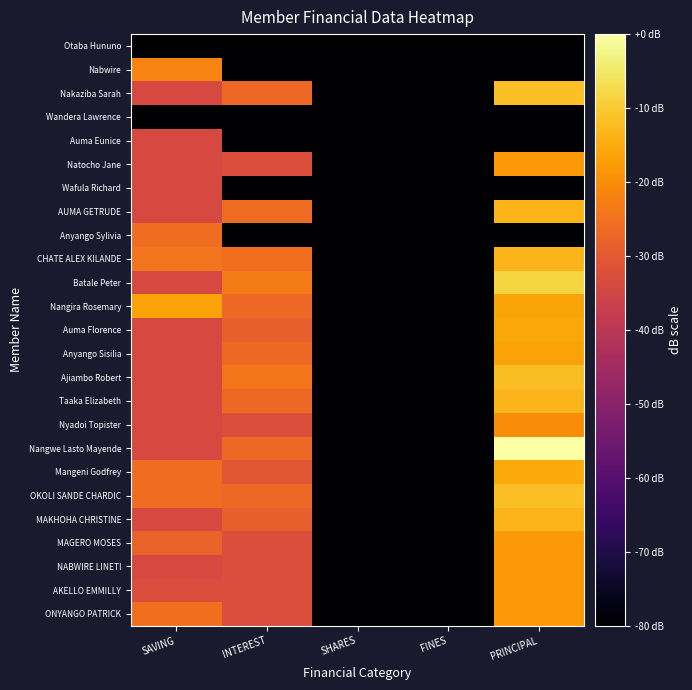

Reading left to right, what are all the values shown in this chart?

Otaba Hununo: SAVING=-219.9	INTEREST=-219.9	SHARES=-219.9	FINES=-219.9	PRINCIPAL=-219.9
Nabwire: SAVING=-21.8	INTEREST=-219.9	SHARES=-219.9	FINES=-219.9	PRINCIPAL=-219.9
Nakaziba Sarah: SAVING=-33.9	INTEREST=-26.8	SHARES=-219.9	FINES=-219.9	PRINCIPAL=-11.8
Wandera Lawrence: SAVING=-219.9	INTEREST=-219.9	SHARES=-219.9	FINES=-219.9	PRINCIPAL=-219.9
Auma Eunice: SAVING=-33.9	INTEREST=-219.9	SHARES=-219.9	FINES=-219.9	PRINCIPAL=-219.9
Natocho Jane: SAVING=-33.9	INTEREST=-32.7	SHARES=-219.9	FINES=-219.9	PRINCIPAL=-17.8
Wafula Richard: SAVING=-33.9	INTEREST=-219.9	SHARES=-219.9	FINES=-219.9	PRINCIPAL=-219.9
AUMA GETRUDE: SAVING=-33.9	INTEREST=-26.1	SHARES=-219.9	FINES=-219.9	PRINCIPAL=-13.7
Anyango Sylivia: SAVING=-25.9	INTEREST=-219.9	SHARES=-219.9	FINES=-219.9	PRINCIPAL=-219.9
CHATE ALEX KILANDE: SAVING=-24.5	INTEREST=-25.4	SHARES=-219.9	FINES=-219.9	PRINCIPAL=-13.1
Batale Peter: SAVING=-33.9	INTEREST=-23.2	SHARES=-219.9	FINES=-219.9	PRINCIPAL=-8.4
Nangira Rosemary: SAVING=-16.4	INTEREST=-26.8	SHARES=-219.9	FINES=-219.9	PRINCIPAL=-16.1
Auma Florence: SAVING=-33.9	INTEREST=-28.5	SHARES=-219.9	FINES=-219.9	PRINCIPAL=-15.7
Anyango Sisilia: SAVING=-33.9	INTEREST=-26.8	SHARES=-219.9	FINES=-219.9	PRINCIPAL=-16.4
Ajiambo Robert: SAVING=-33.9	INTEREST=-24.3	SHARES=-219.9	FINES=-219.9	PRINCIPAL=-11.9
Taaka Elizabeth: SAVING=-33.9	INTEREST=-26.8	SHARES=-219.9	FINES=-219.9	PRINCIPAL=-13.2
Nyadoi Topister: SAVING=-33.9	INTEREST=-32.7	SHARES=-219.9	FINES=-219.9	PRINCIPAL=-20.2
Nangwe Lasto Mayende: SAVING=-33.9	INTEREST=-26.8	SHARES=-219.9	FINES=-219.9	PRINCIPAL=0.0
Mangeni Godfrey: SAVING=-25.9	INTEREST=-30.4	SHARES=-219.9	FINES=-219.9	PRINCIPAL=-15.3
OKOLI SANDE CHARDIC: SAVING=-25.9	INTEREST=-26.8	SHARES=-219.9	FINES=-219.9	PRINCIPAL=-11.8
MAKHOHA CHRISTINE: SAVING=-33.9	INTEREST=-28.5	SHARES=-219.9	FINES=-219.9	PRINCIPAL=-13.3
MAGERO MOSES: SAVING=-27.9	INTEREST=-32.7	SHARES=-219.9	FINES=-219.9	PRINCIPAL=-17.8
NABWIRE LINETI: SAVING=-33.9	INTEREST=-32.7	SHARES=-219.9	FINES=-219.9	PRINCIPAL=-18.0
AKELLO EMMILLY: SAVING=-33.0	INTEREST=-32.7	SHARES=-219.9	FINES=-219.9	PRINCIPAL=-18.0
ONYANGO PATRICK: SAVING=-25.6	INTEREST=-32.7	SHARES=-219.9	FINES=-219.9	PRINCIPAL=-18.0